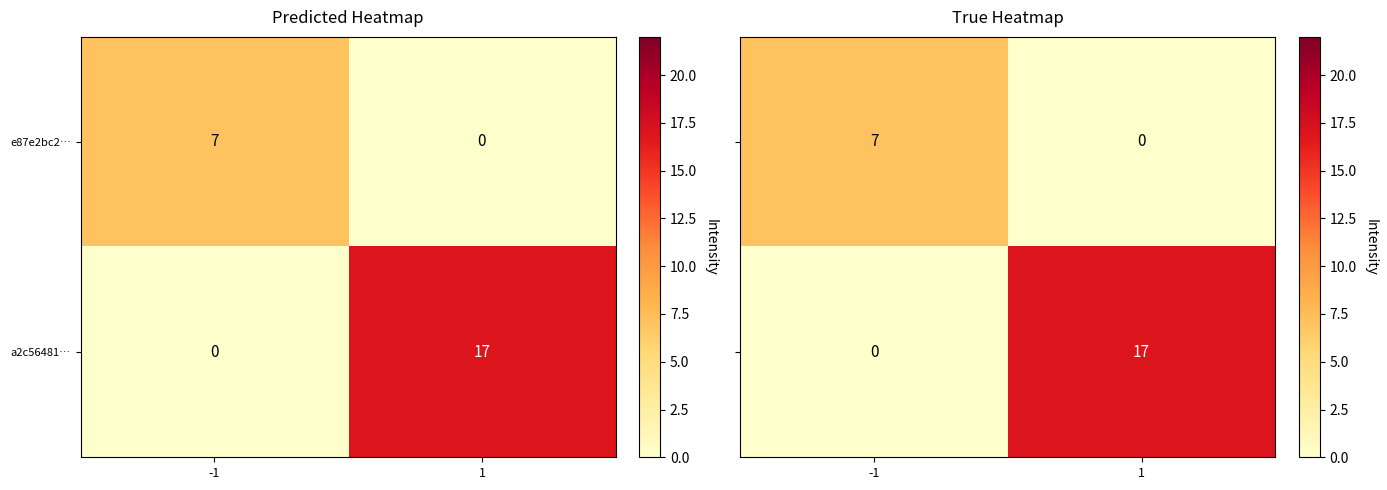

List the labels in order of e87e2bc2… value, smallest first.

1, -1